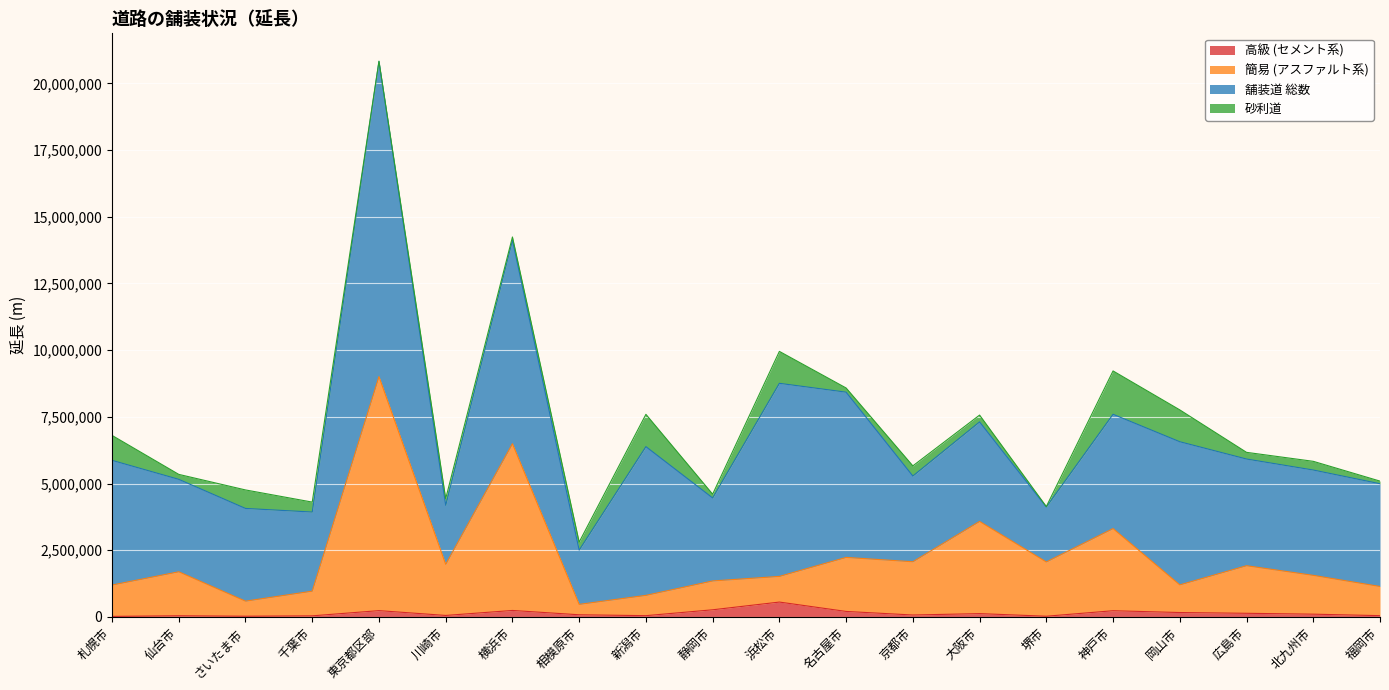

Is it true that 簡易 (アスファルト系) equals 701327 at 川崎市?

False